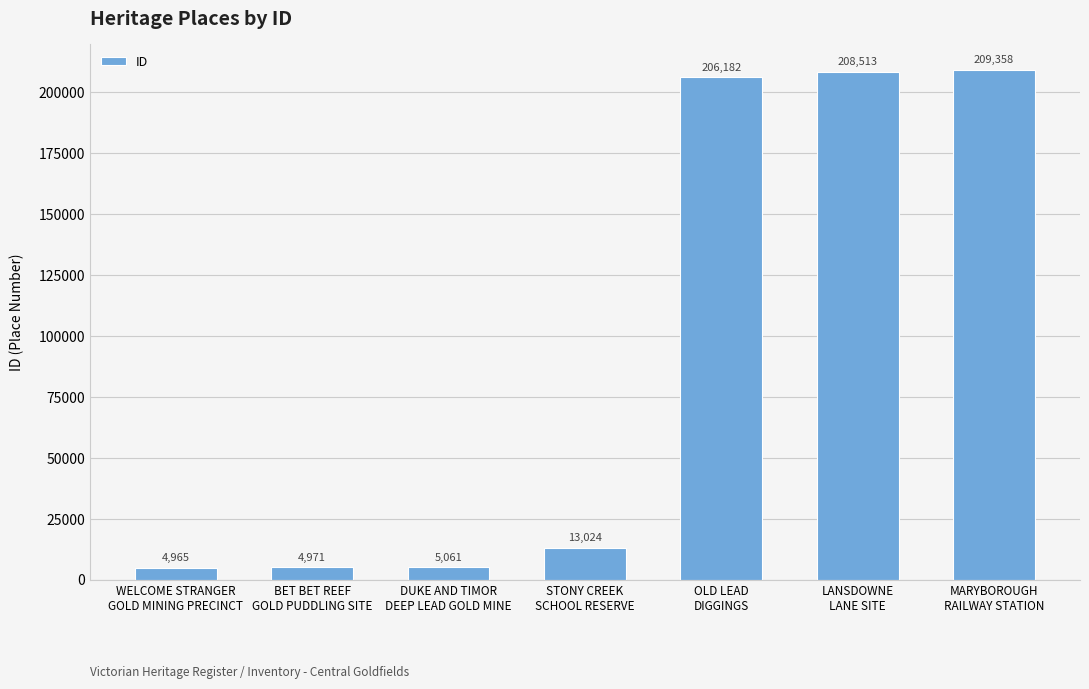

Reading left to right, extract all data points from this chart.

WELCOME STRANGER
GOLD MINING PRECINCT=4965	BET BET REEF
GOLD PUDDLING SITE=4971	DUKE AND TIMOR
DEEP LEAD GOLD MINE=5061	STONY CREEK
SCHOOL RESERVE=13024	OLD LEAD
DIGGINGS=206182	LANSDOWNE
LANE SITE=208513	MARYBOROUGH
RAILWAY STATION=209358